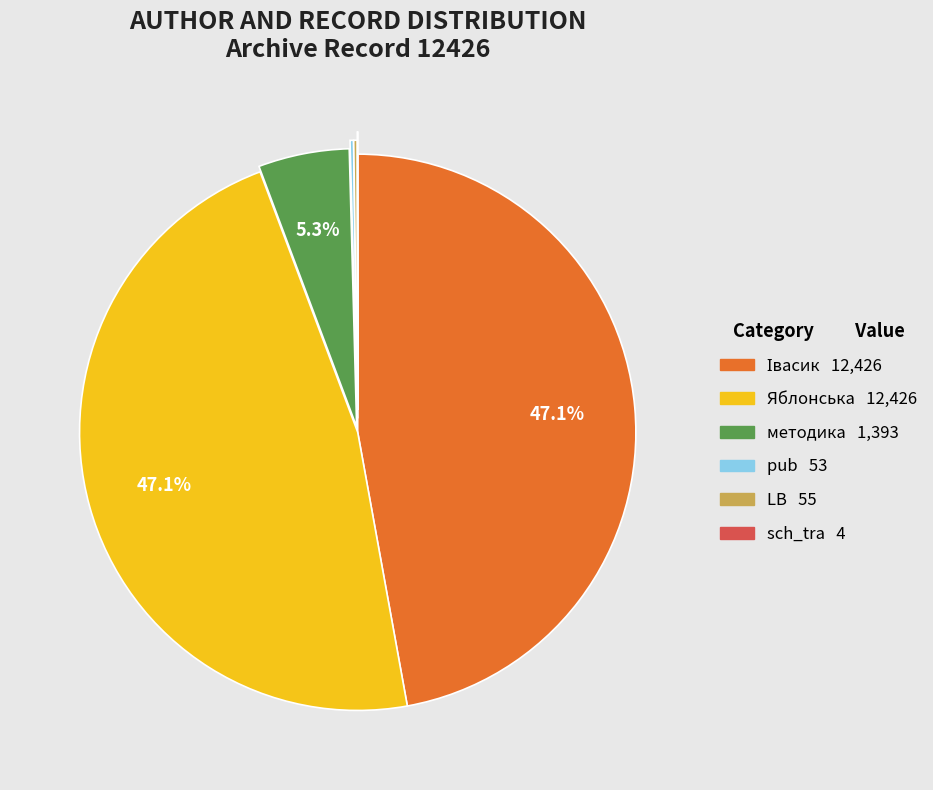

Does any single category account for the majority?

No